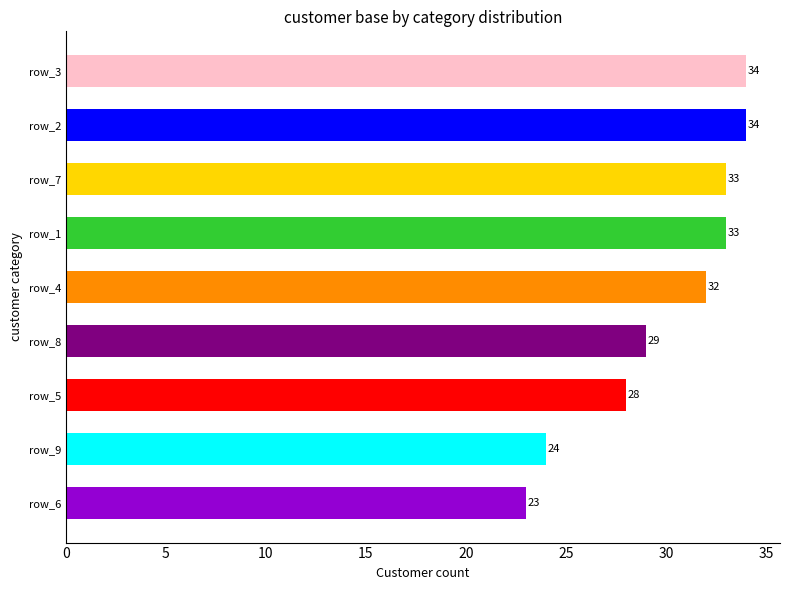

Reading top to bottom, transcribe all the data shown in this chart.

34	34	33	33	32	29	28	24	23